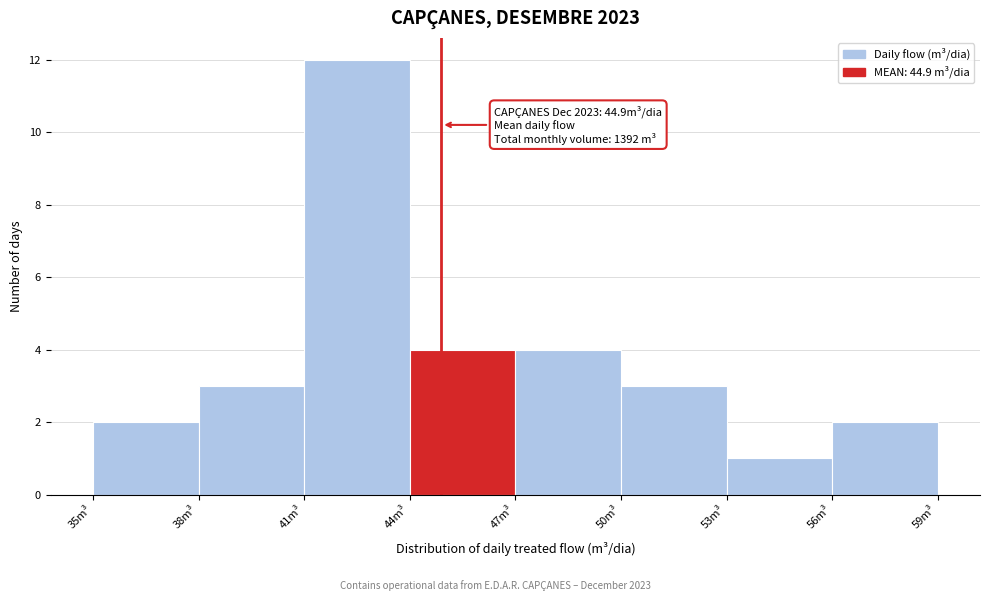

Over which range of the x-axis is the bar tallest?

41 to 44